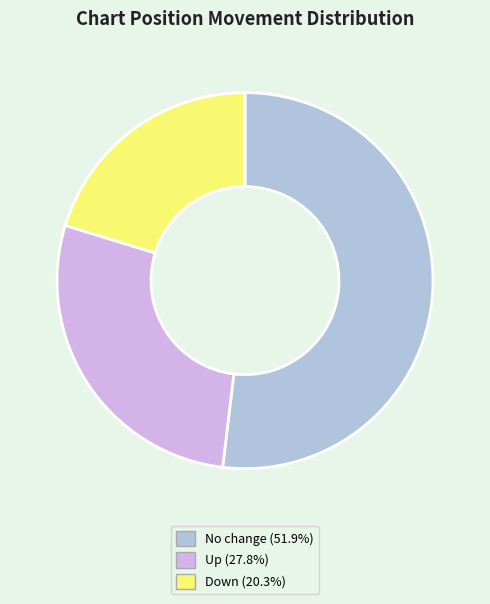

Is there a majority slice in this chart?

Yes